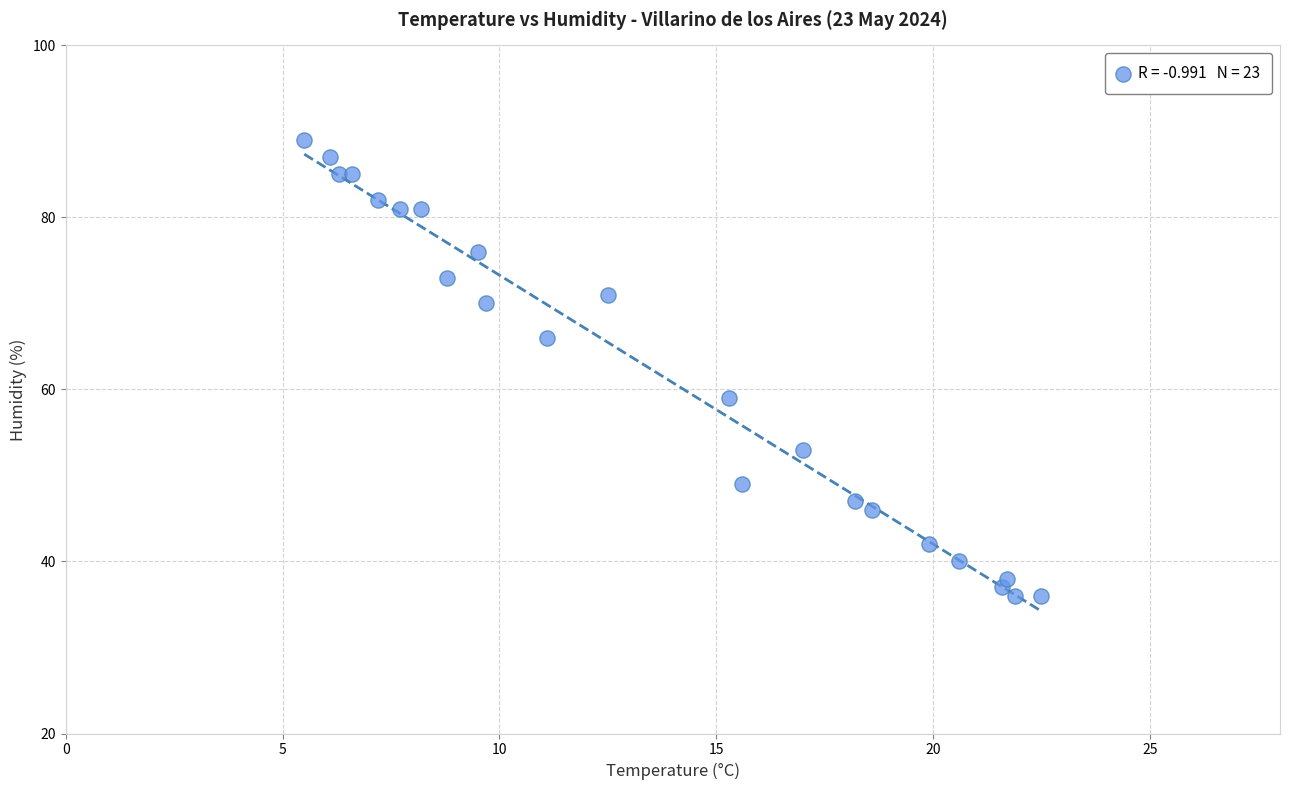

What is the range of Y values (max minus min)?

53